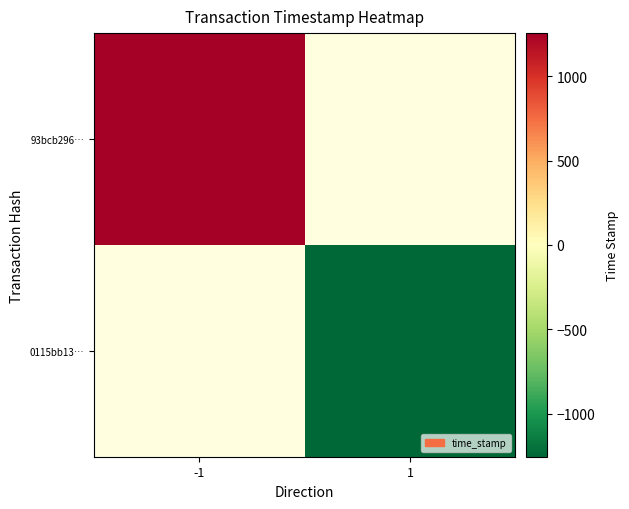

At which label does 0115bb13… reach its peak?

-1